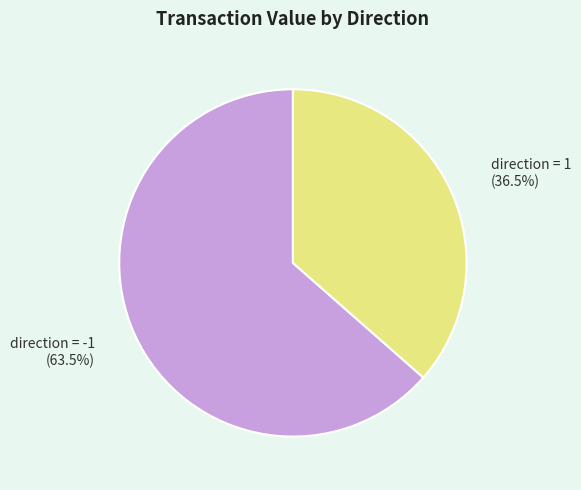

Which slice represents more than half of the pie?

direction = -1